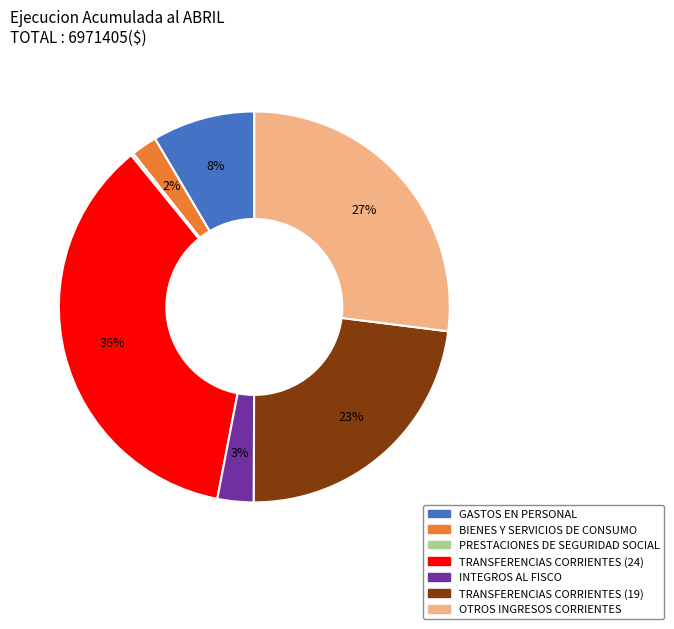

Does any single category account for the majority?

No